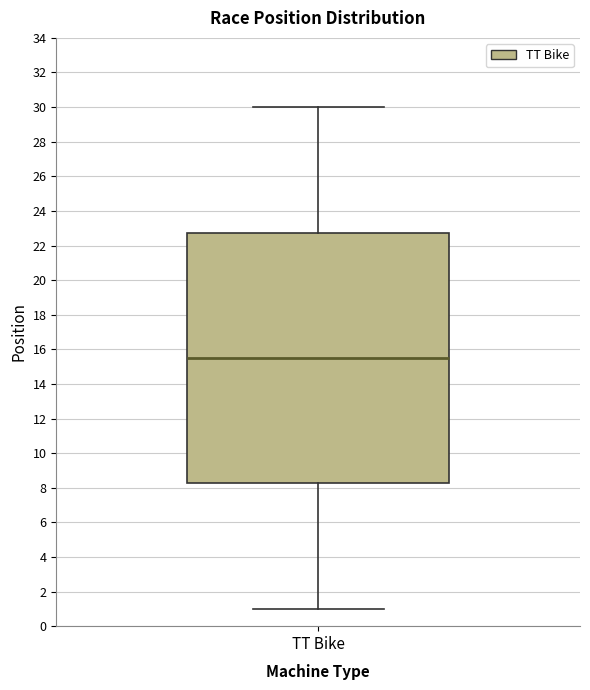

Read this box plot against the y-axis: the position of the median line, the range covered by the box, and the ends of both whiskers. The values are not printed on the chart, so give them approximately, as read against the axis.

median 15.6, box 8.2 to 22.8, whiskers 1.0 to 30.0